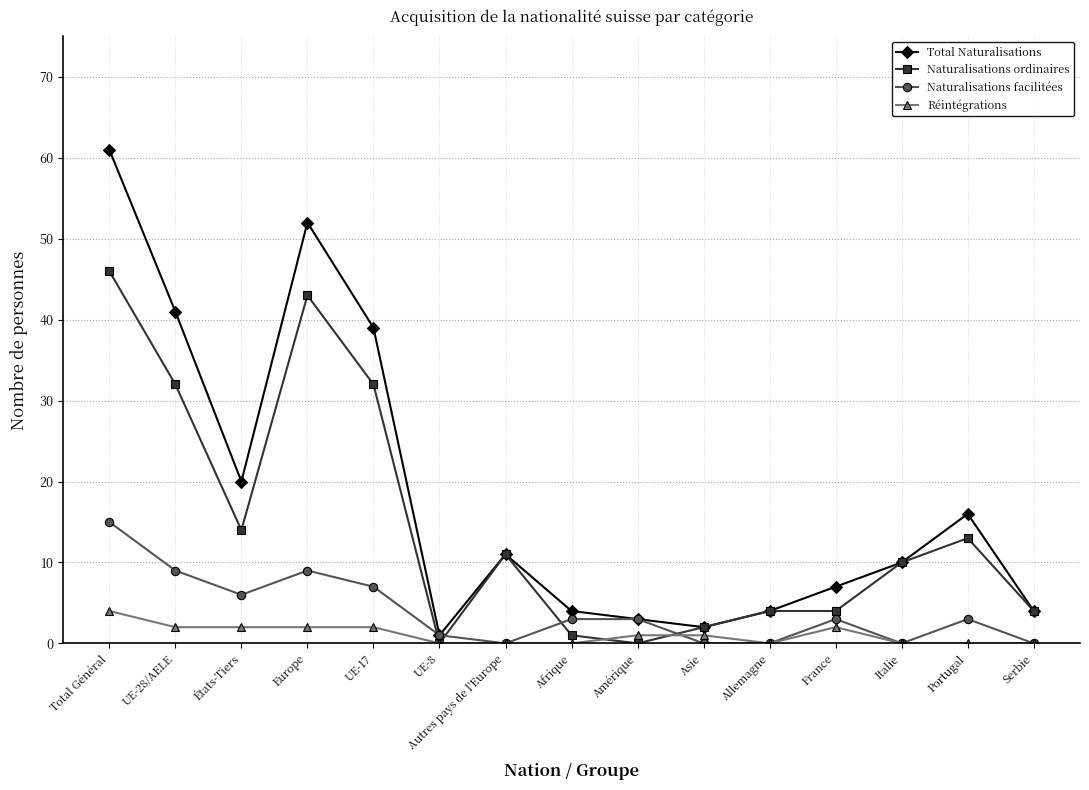

True or false: Total Naturalisations has more than 2 points higher than both neighbors.

True